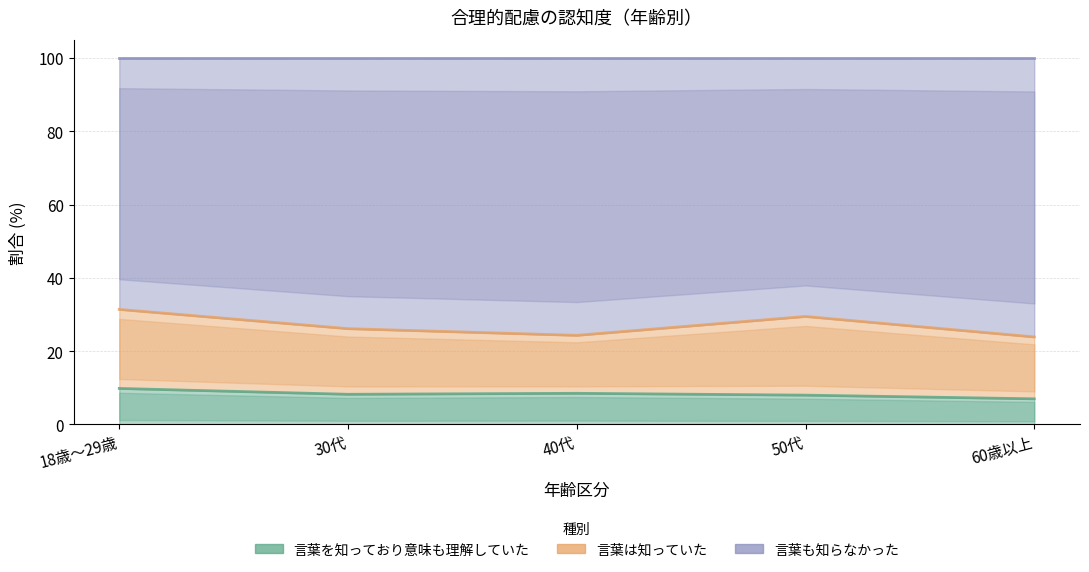

In 言葉も知らなかった, how many points are higher than both neighbors (excluding endpoints)?

1